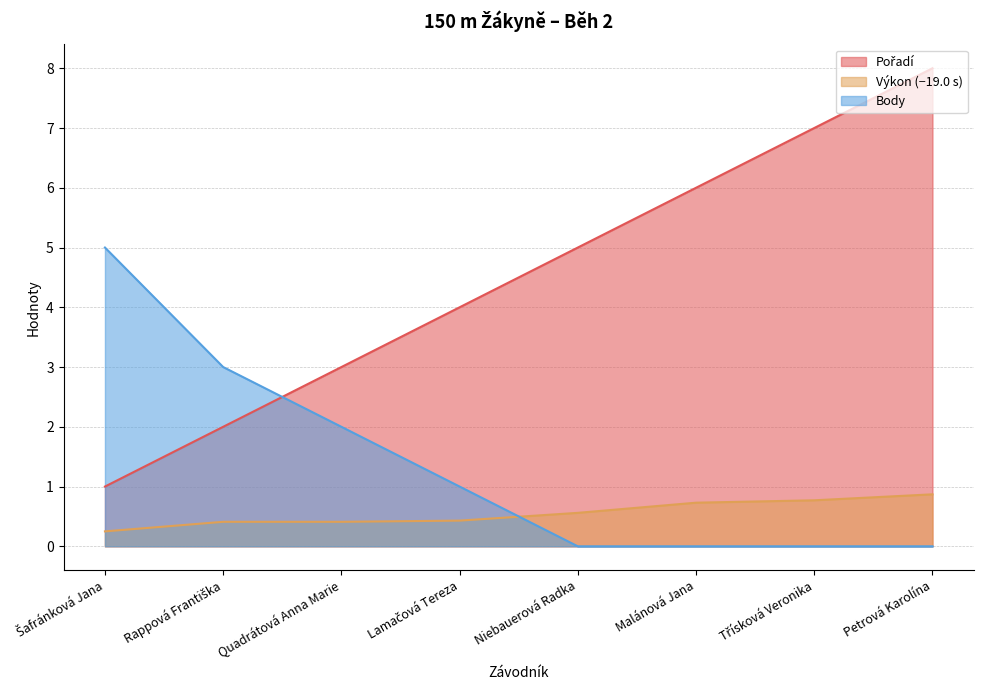

How many lines are shown in the chart?

3